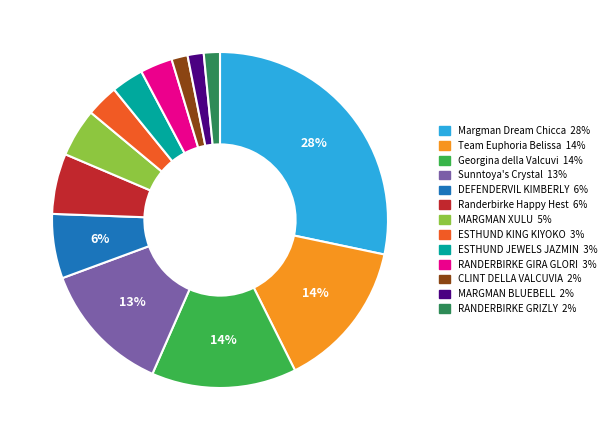

Is there any slice that represents more than half of the pie?

No